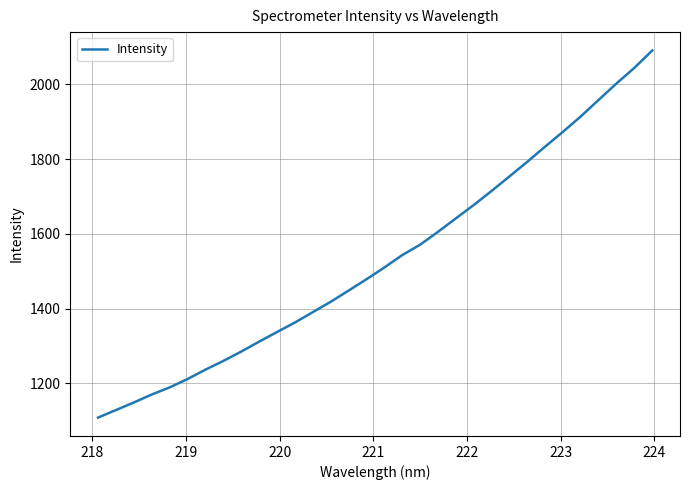

What is the difference between the second highest and second lowest values?

915.6